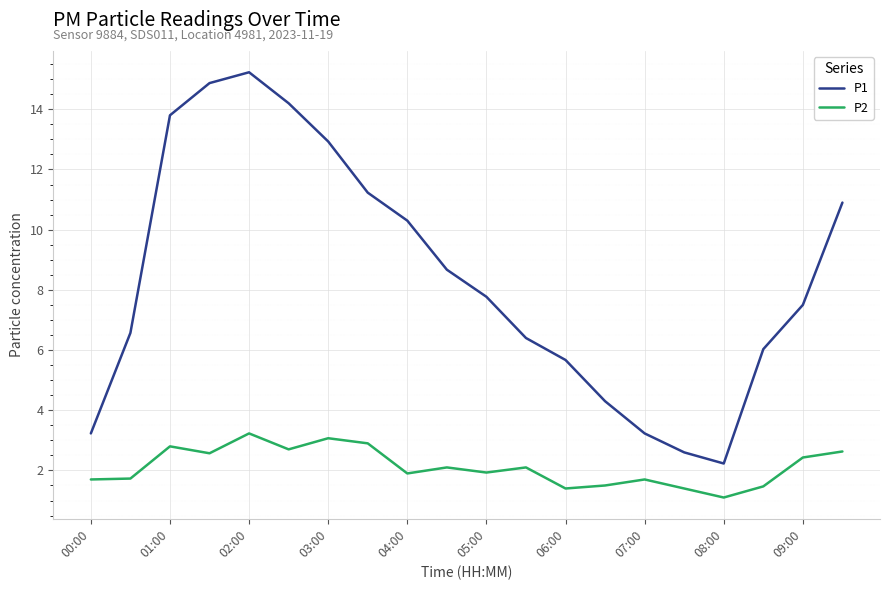

What is the average value of the P2 series?

2.1